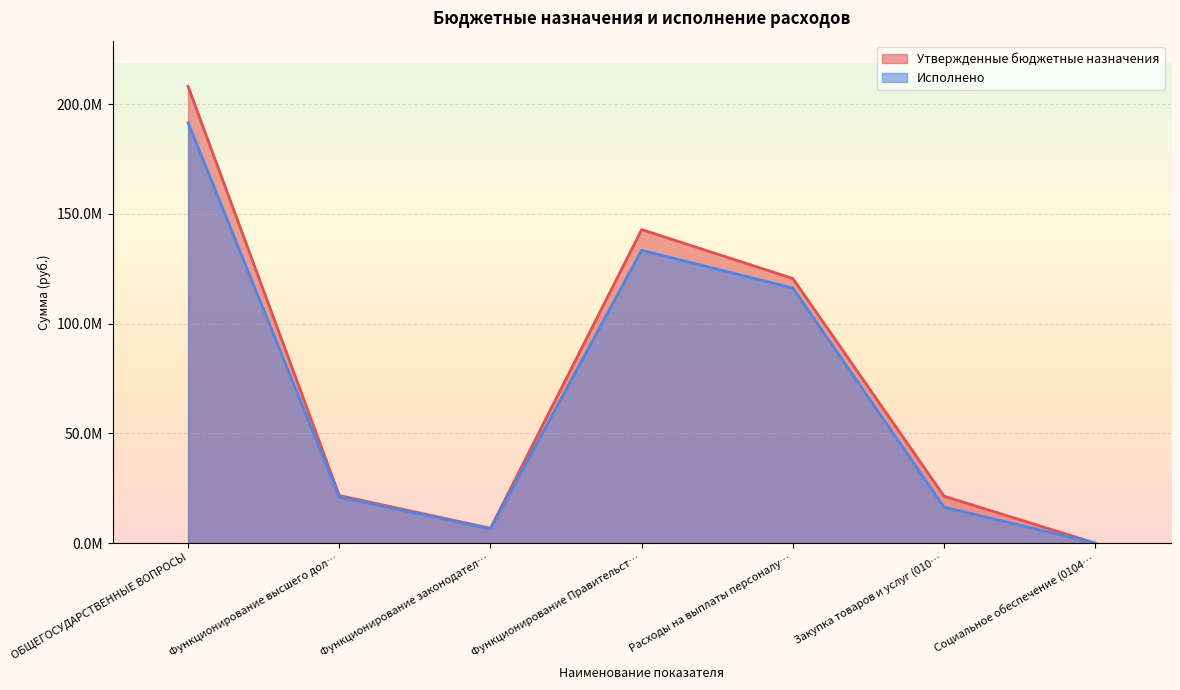

What is the sum of all Утвержденные бюджетные назначения values?

521364209.5